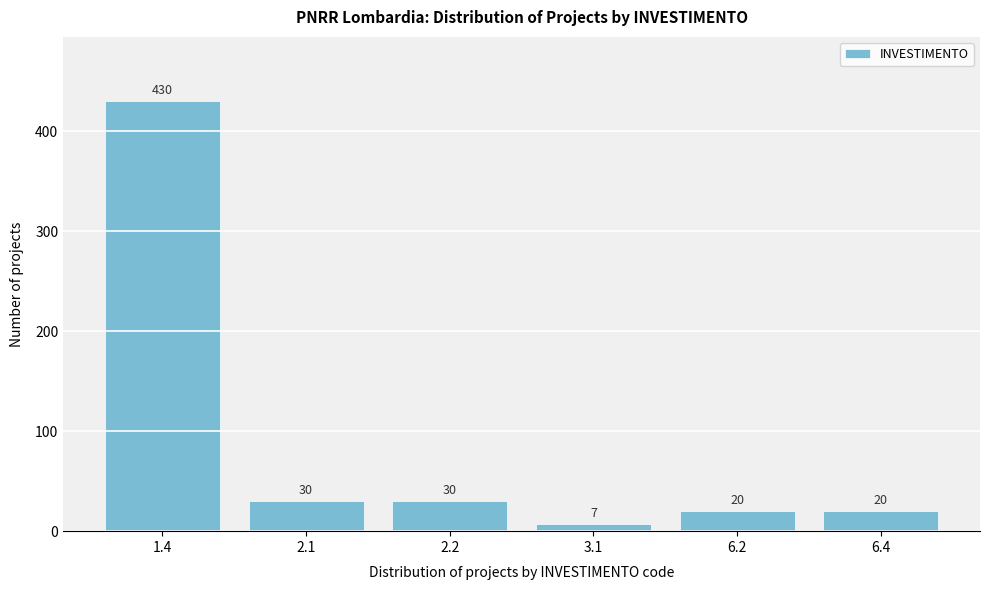

Reading left to right, what are all the values shown in this chart?

430	30	30	7	20	20